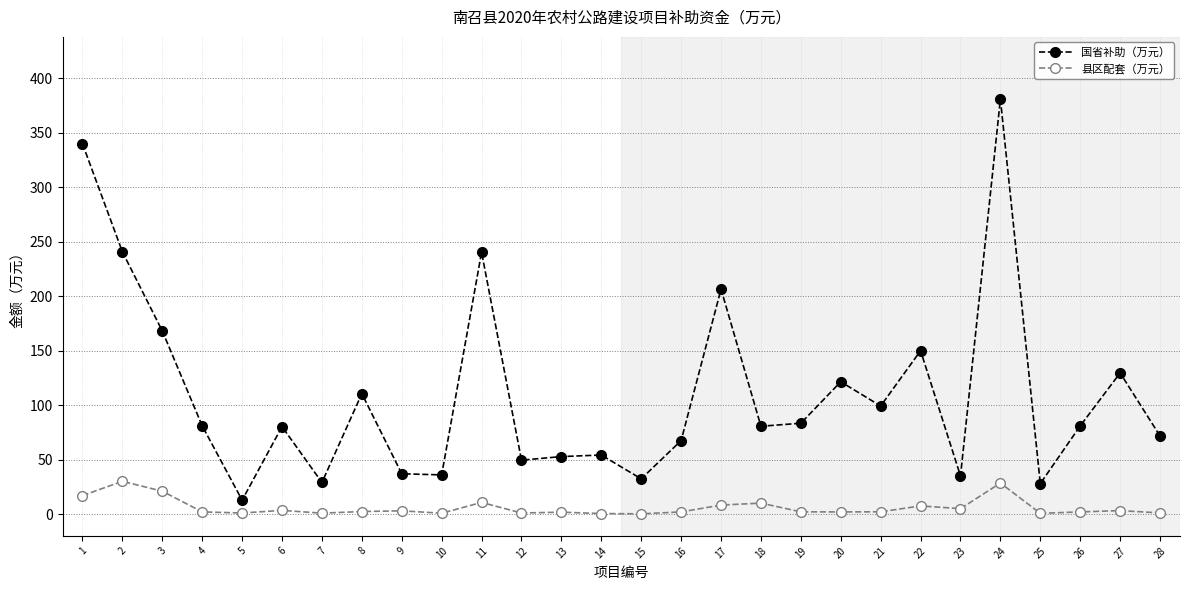

Between 1 and 25, which series saw the biggest shift?

国省补助（万元）